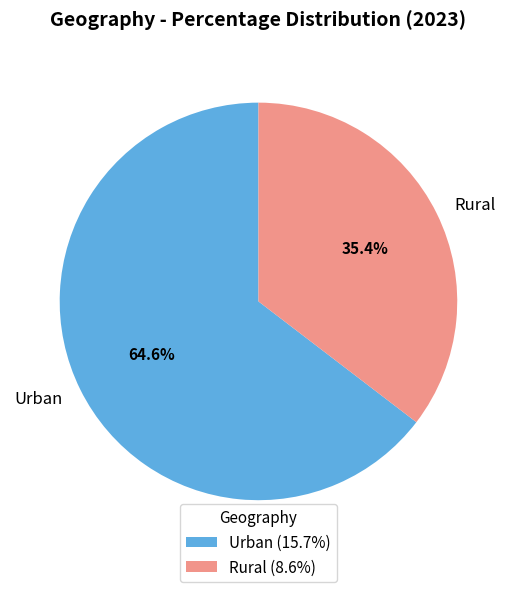

Which has a higher value, Rural or Urban?

Urban